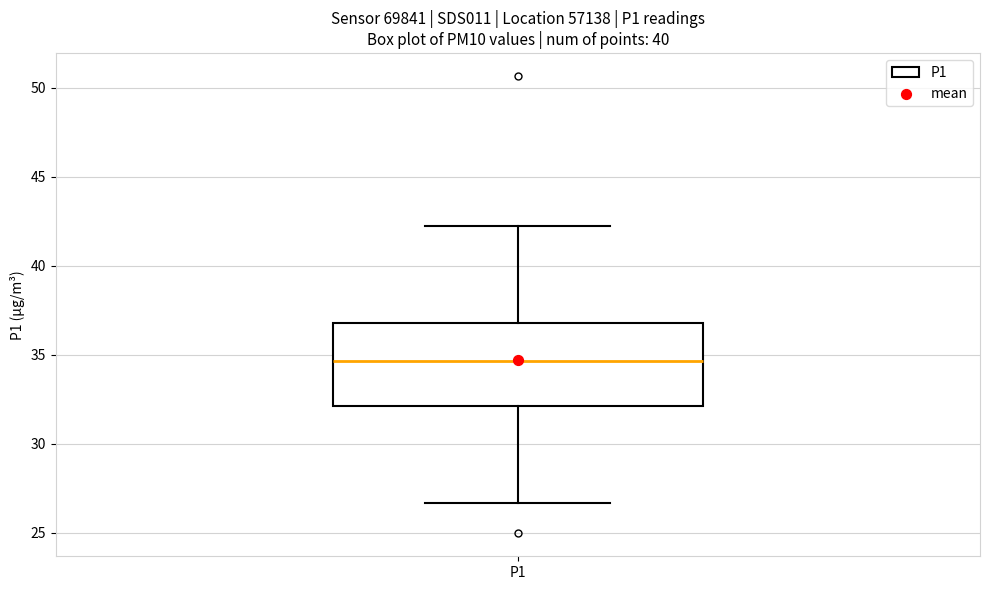

Where does the upper whisker of the box for P1 end on the y-axis? The values are not printed on the chart, so give them approximately, as read against the axis.

42.0